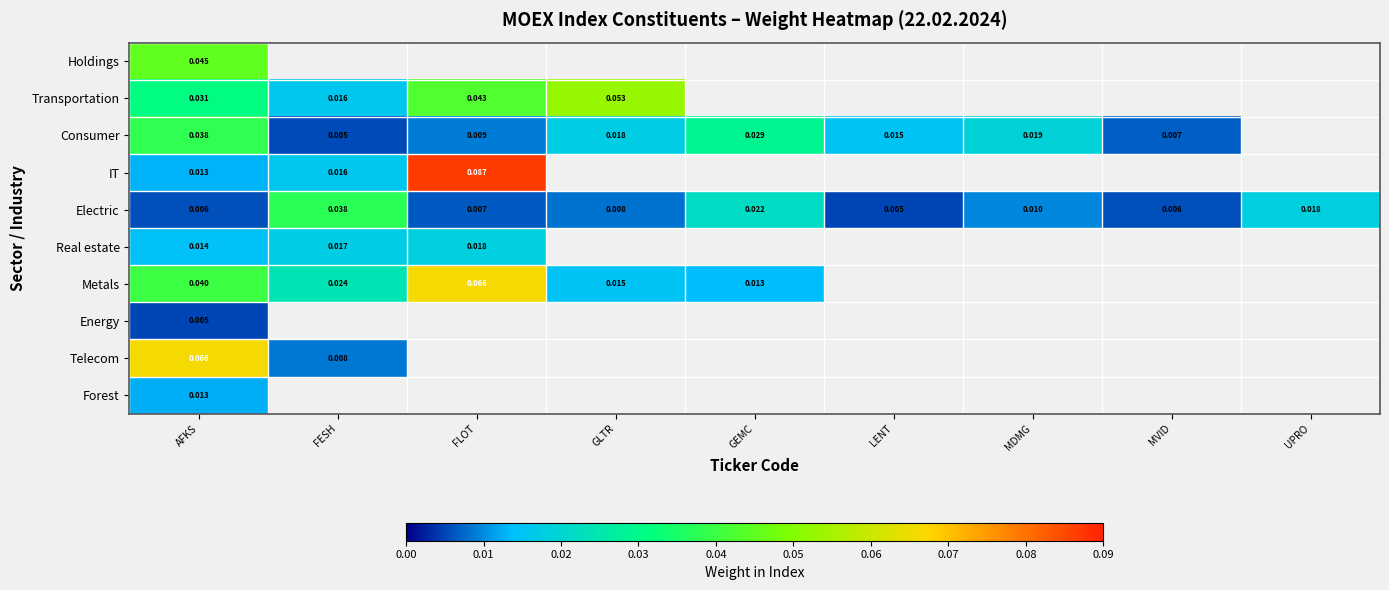

Is the value of Telecom at FLOT greater than the value of Forest at GLTR?

No